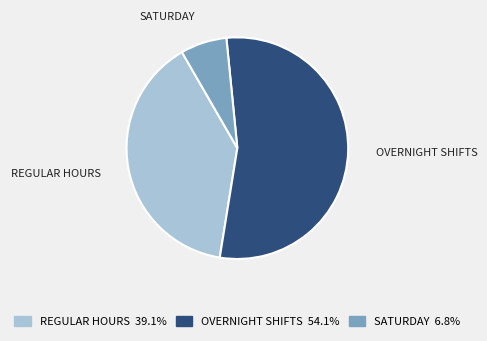

Does any single category account for the majority?

Yes